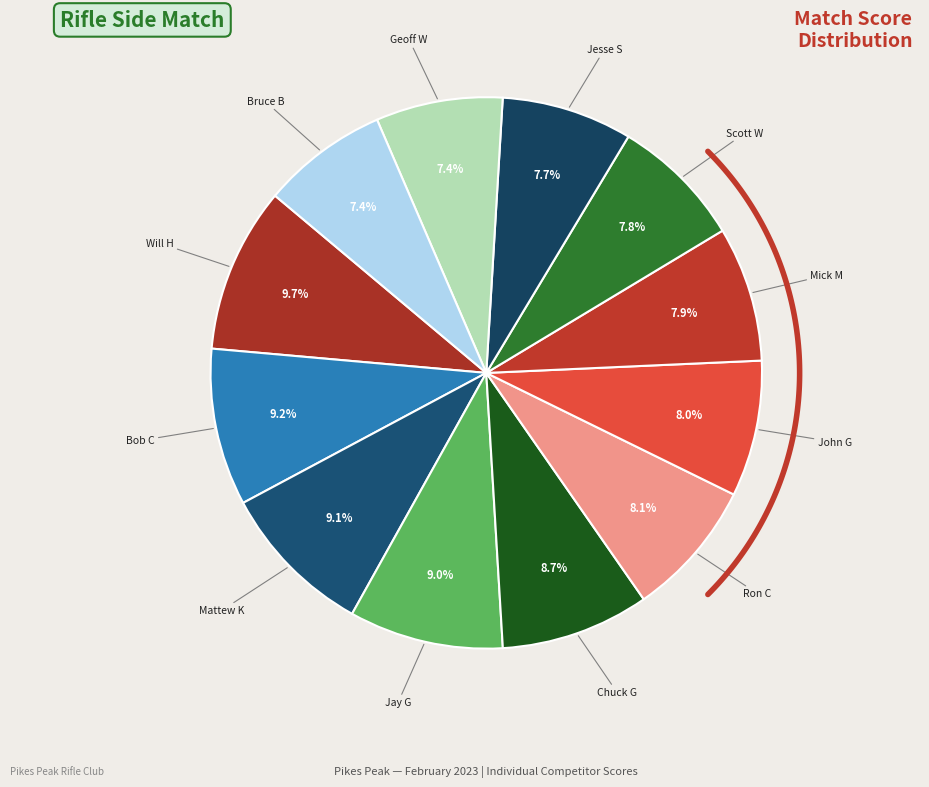

Which has a higher value, Ron C or Bruce B?

Ron C